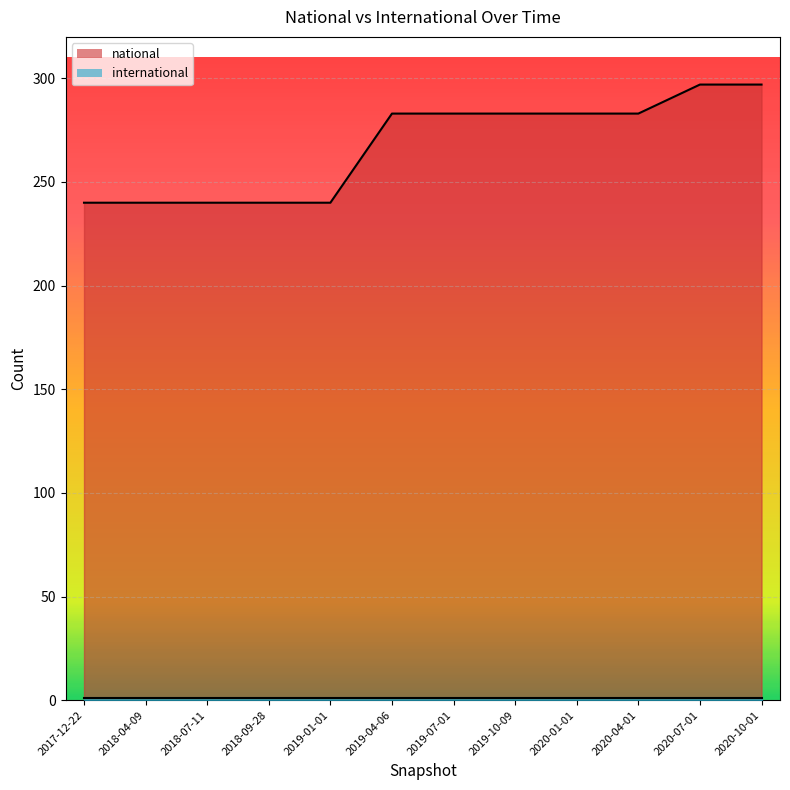

What position from the right is 2020-10-01?

1